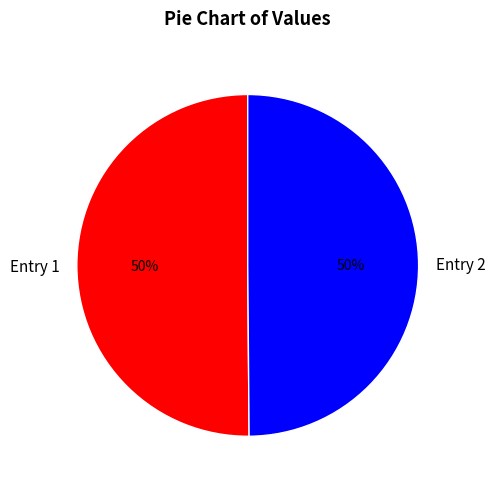

Do Entry 2 and Entry 1 together represent more than half of the pie?

Yes